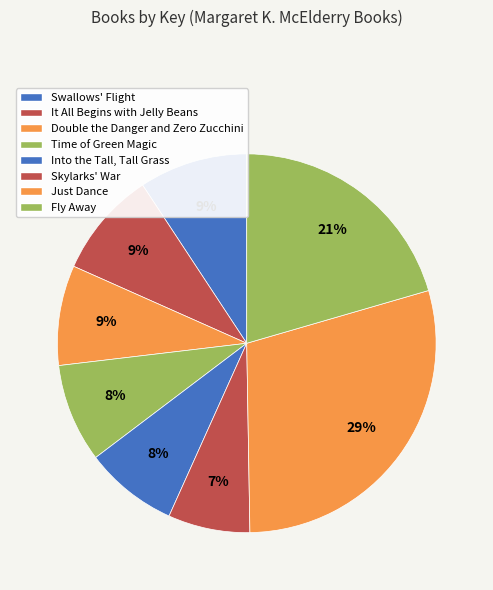

Does any single category account for the majority?

No